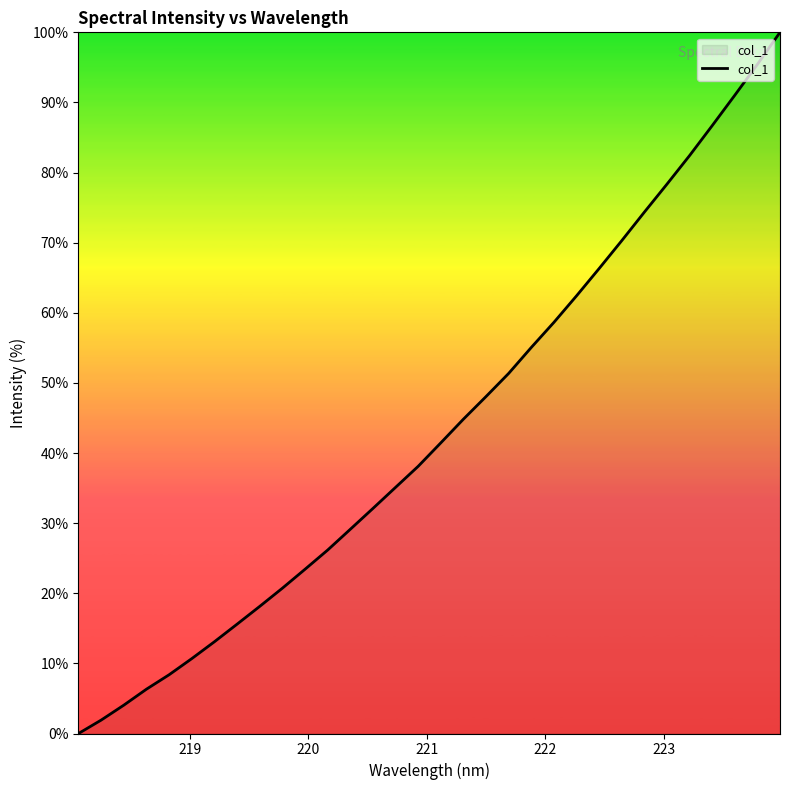

How many lines are shown in the chart?

1